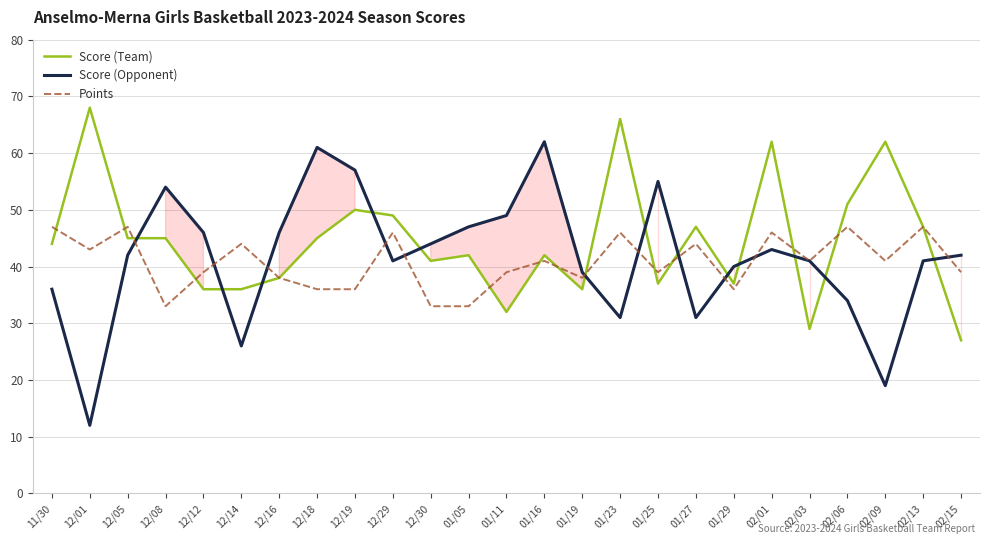

Where do Score (Opponent) and Score (Team) first cross each other?

12/05 and 12/08